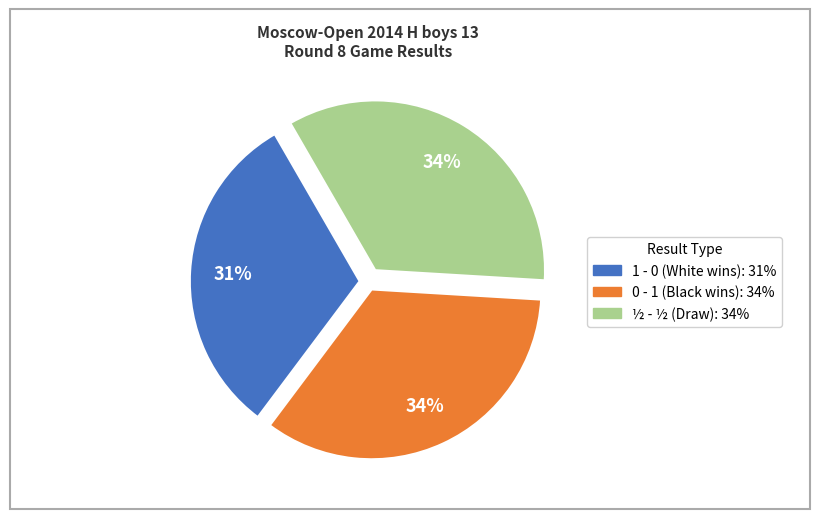

Does any single category account for the majority?

No